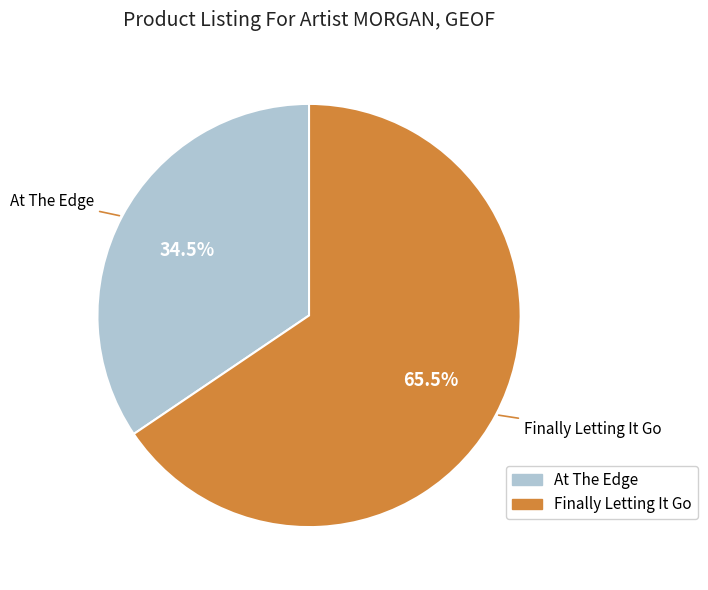

Count the number of slices in the pie.

2